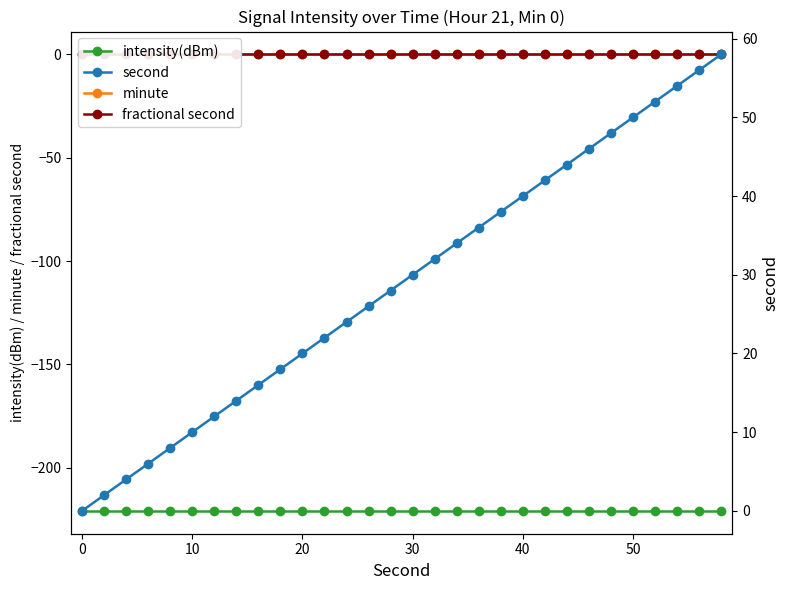

True or false: fractional second and second cross at least once.

False